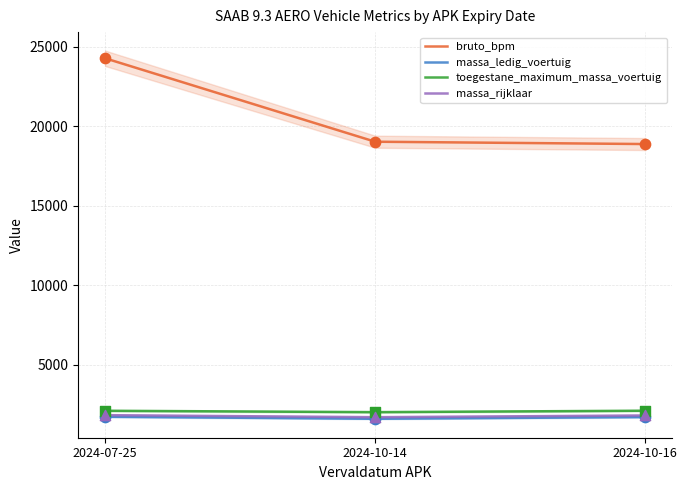

What are all the series names shown in the legend?

bruto_bpm, massa_ledig_voertuig, toegestane_maximum_massa_voertuig, massa_rijklaar